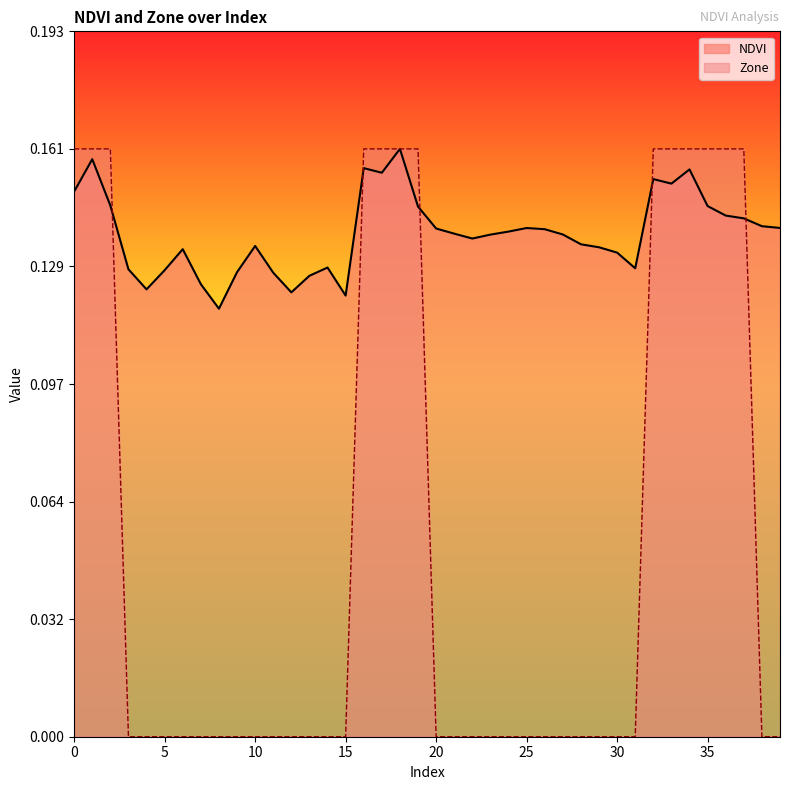

True or false: NDVI and Zone intersect in this chart.

True